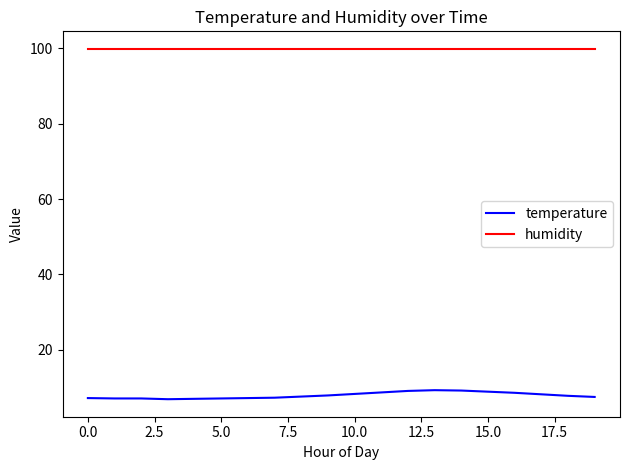

What is the smallest value displayed?

6.8